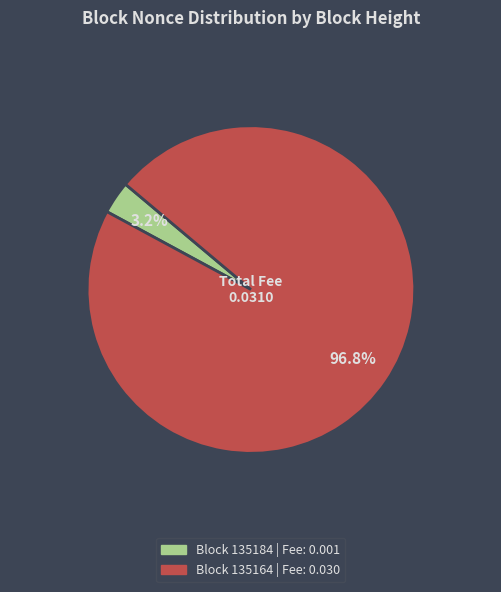

Does any single category account for the majority?

Yes